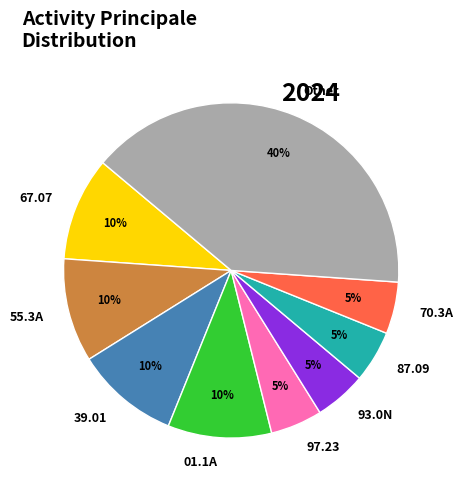

What is the largest slice in the pie chart?

Other